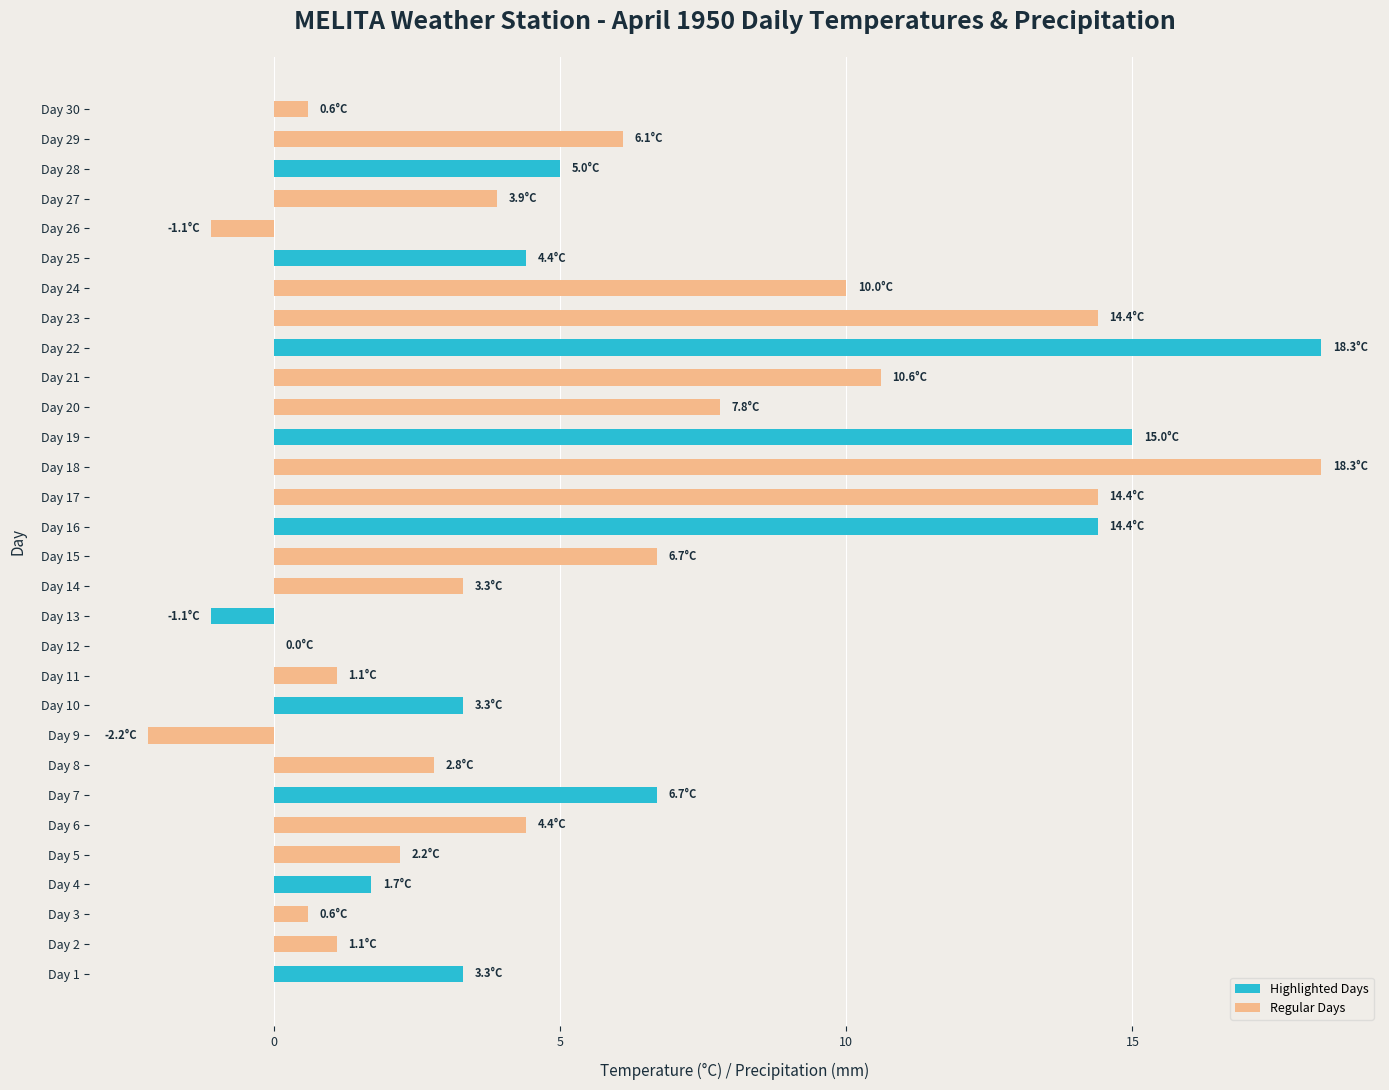

Where is the data nearest to the value 8?

Day 20